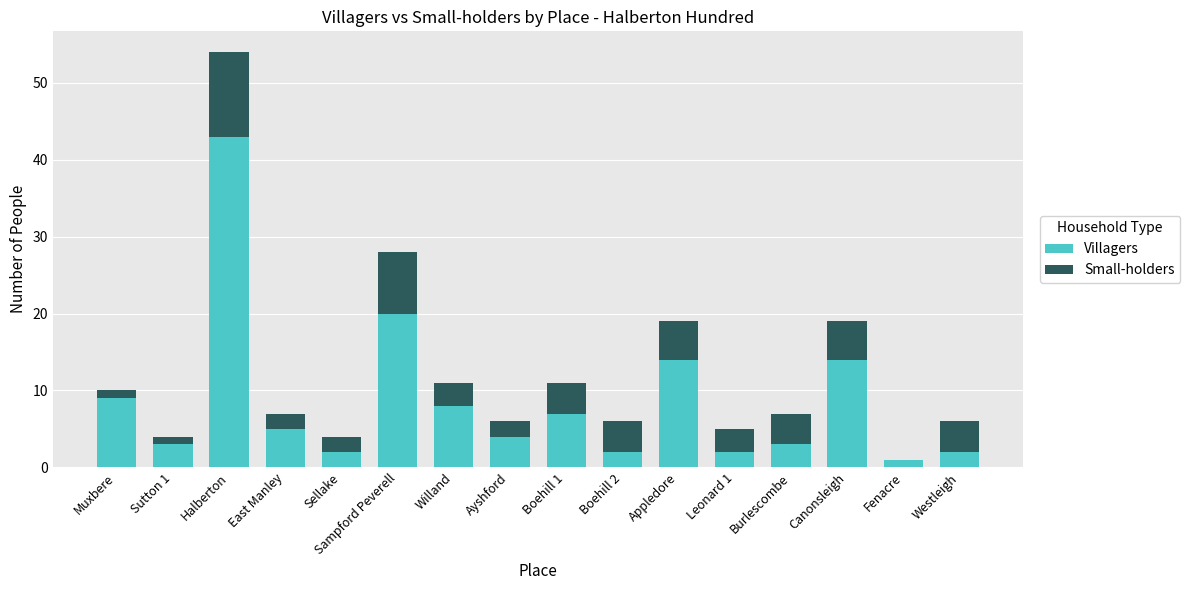

Is it true that Villagers equals 4 at Ayshford?

True